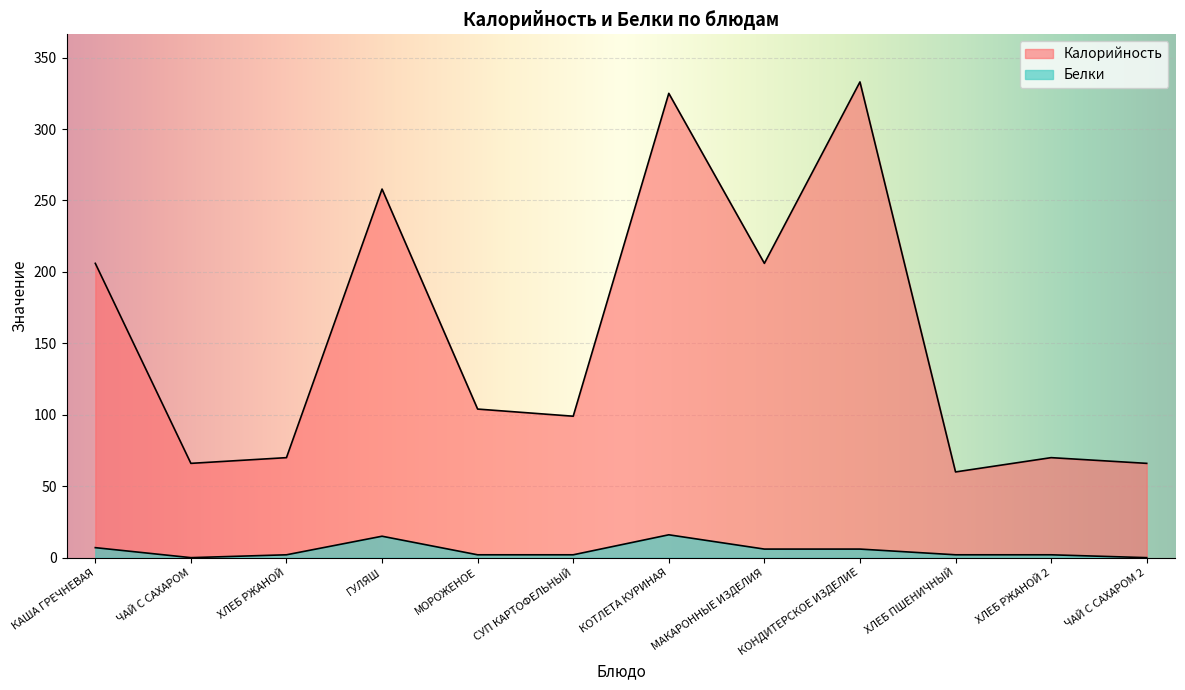

Which label corresponds to the smallest value in the chart?

ЧАЙ С САХАРОМ